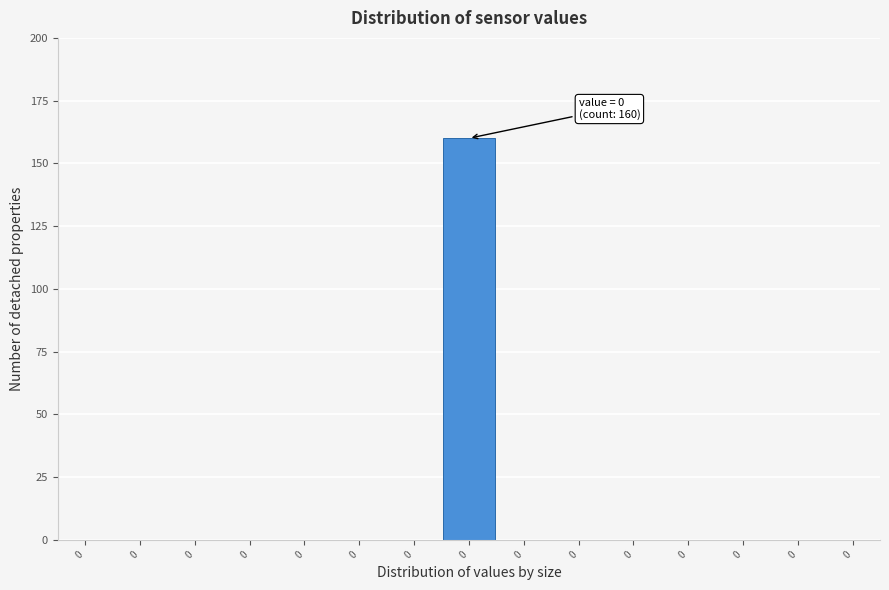

Count the number of categories in the chart.

15